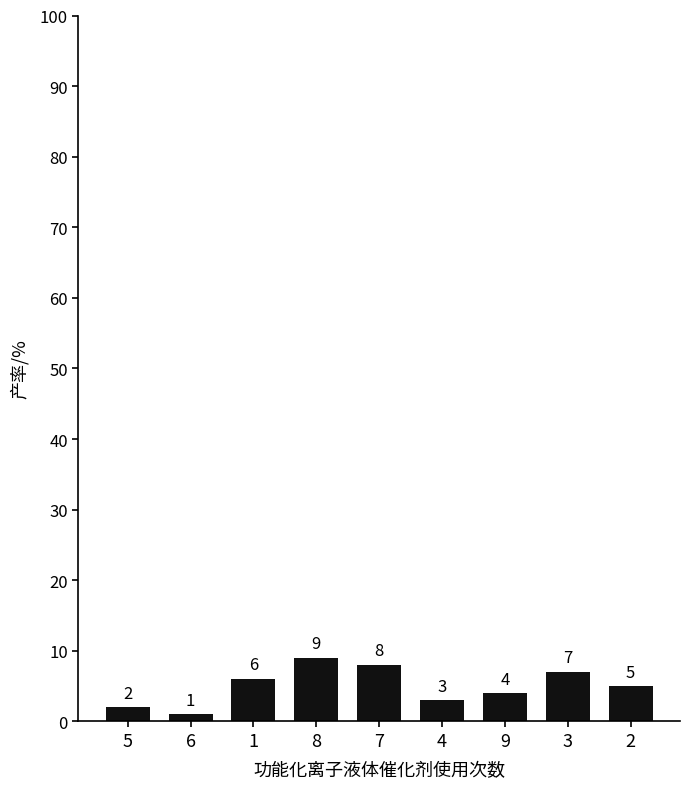

Which has a higher value, 6 or 4?

4